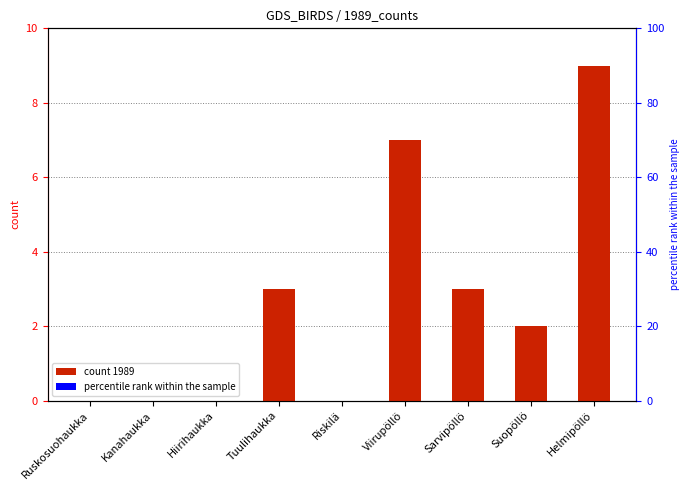

List the labels in order of value, largest first.

Helmipöllö, Viirupöllö, Tuulihaukka, Sarvipöllö, Suopöllö, Ruskosuohaukka, Kanahaukka, Hiirihaukka, Riskilä